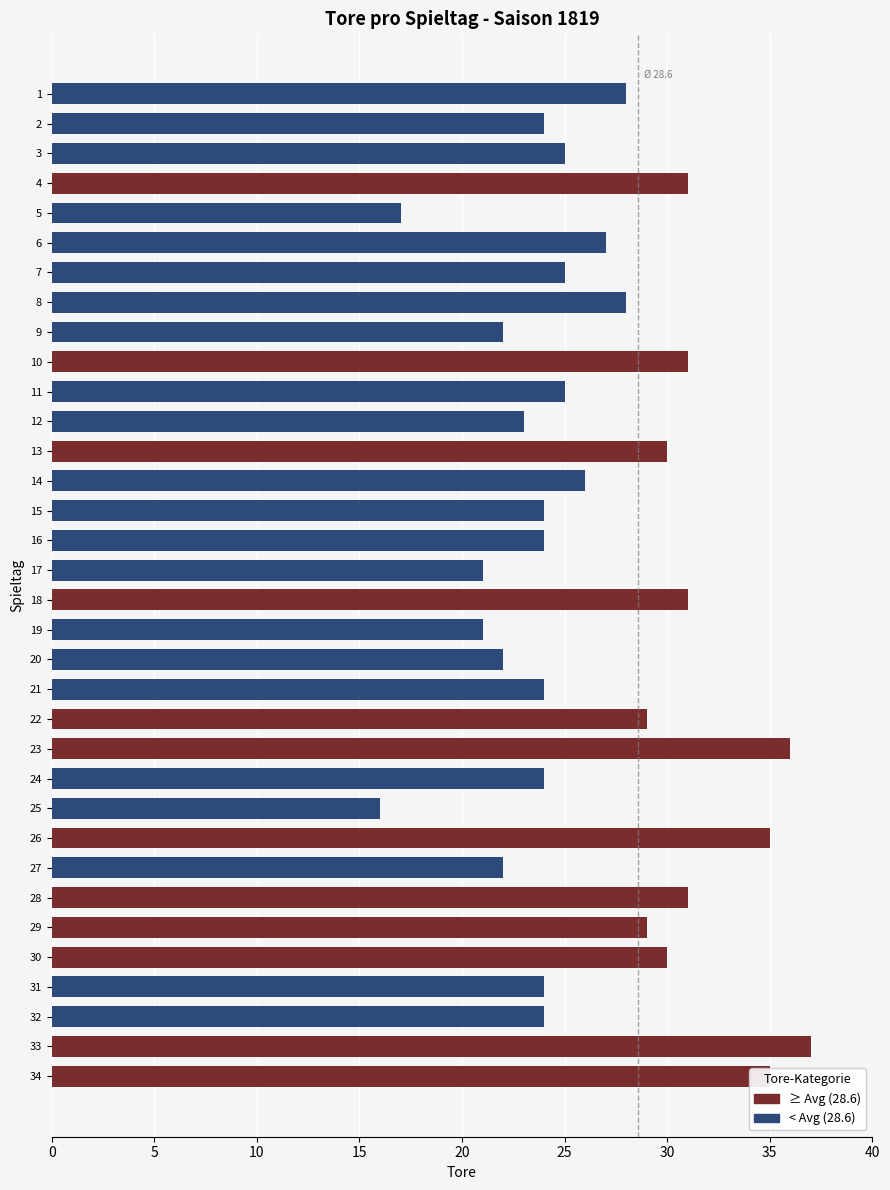

How many categories are shown in the chart?

34